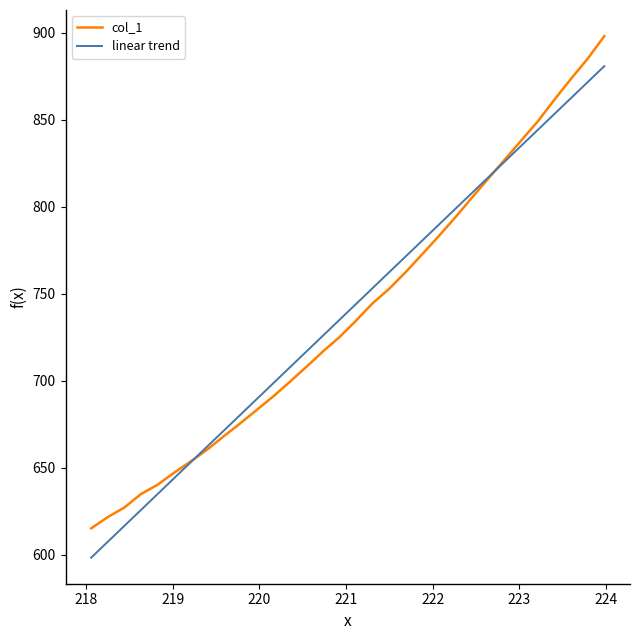

List the series in order of their peak value, lowest first.

linear trend, col_1